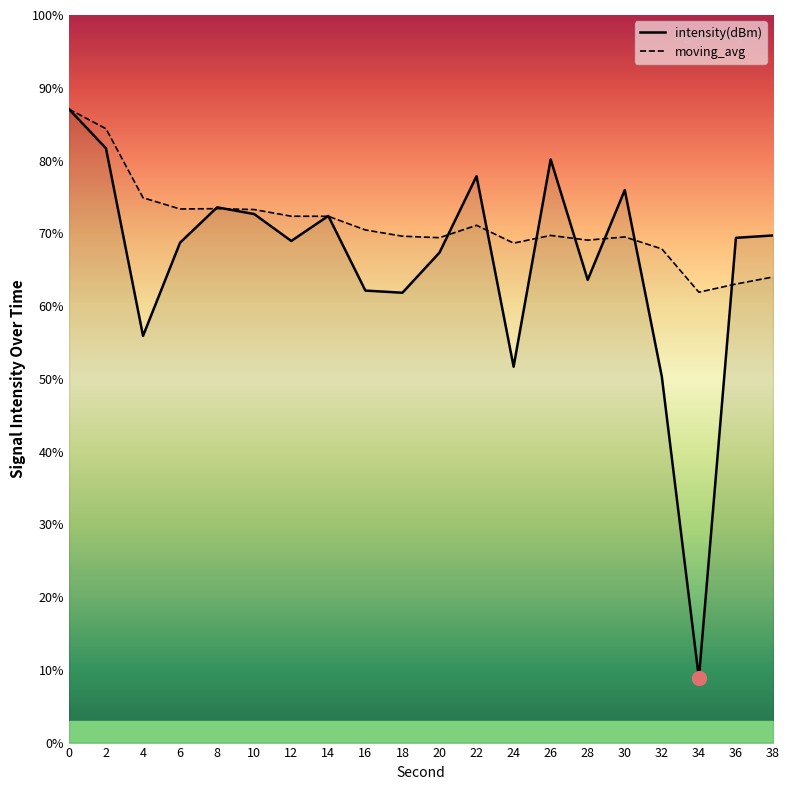

True or false: moving_avg has a value of 118.4 at 8.

False